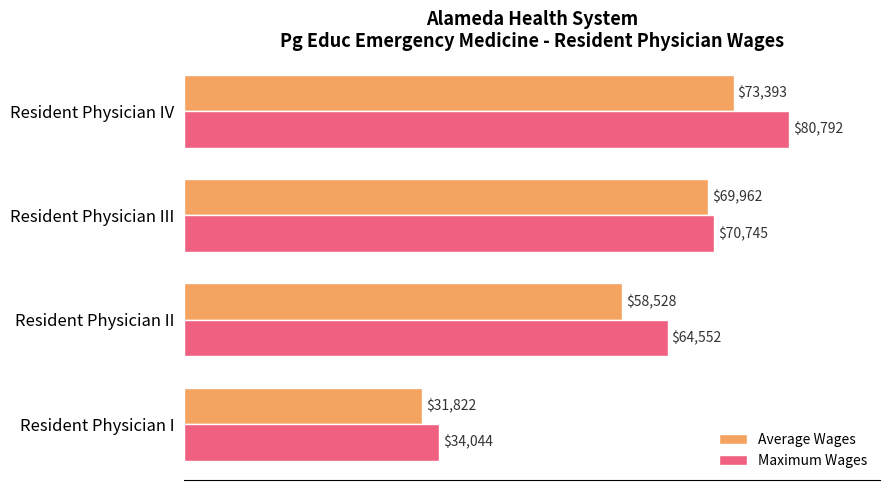

What is the approximate value of Maximum Wages at Resident Physician I?

34044